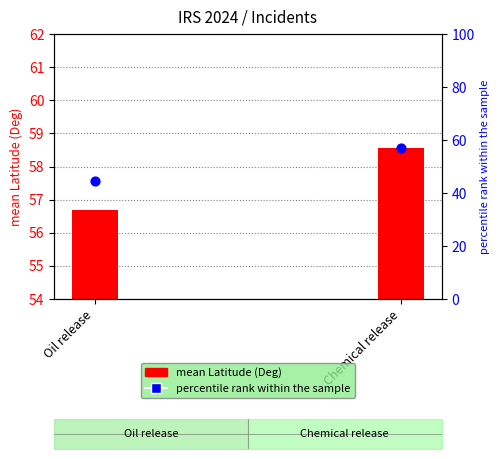

Which series reaches the maximum Y coordinate?

mean Latitude (Deg)